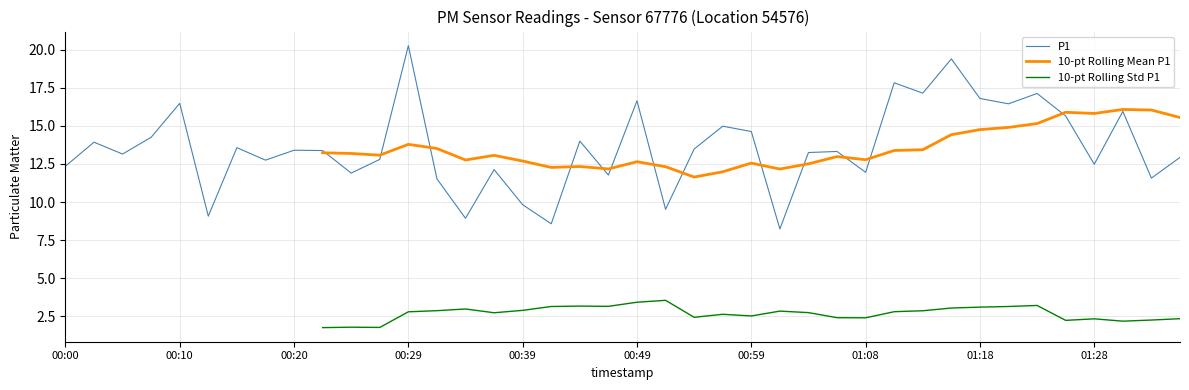

True or false: 10-pt Rolling Std P1 and P1 intersect in this chart.

False